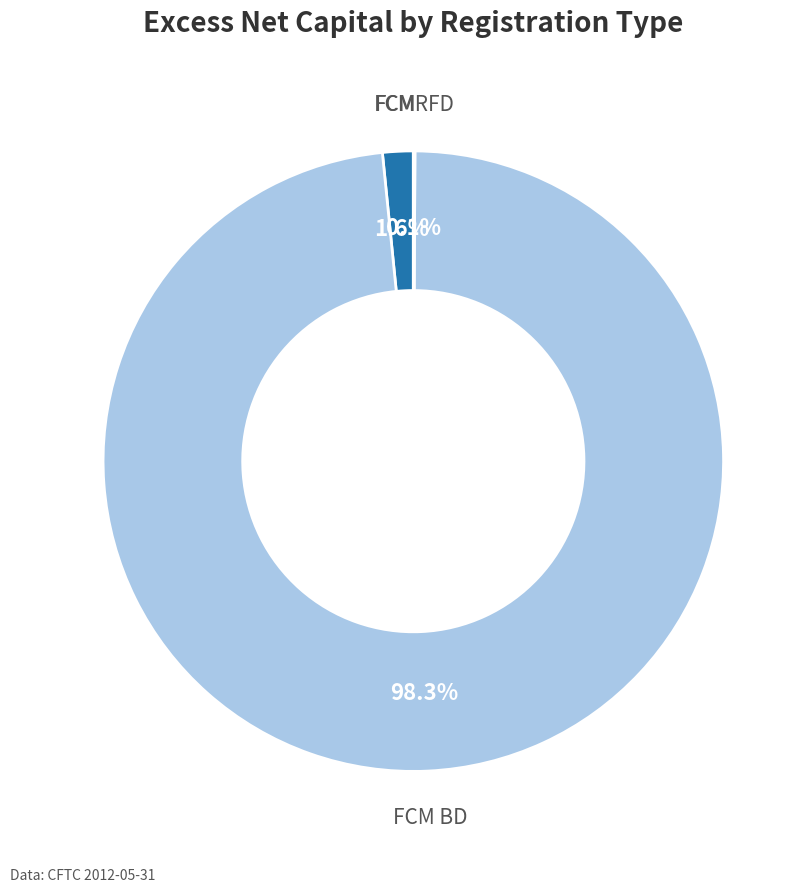

To the nearest percent, what is the average slice percentage?

33%